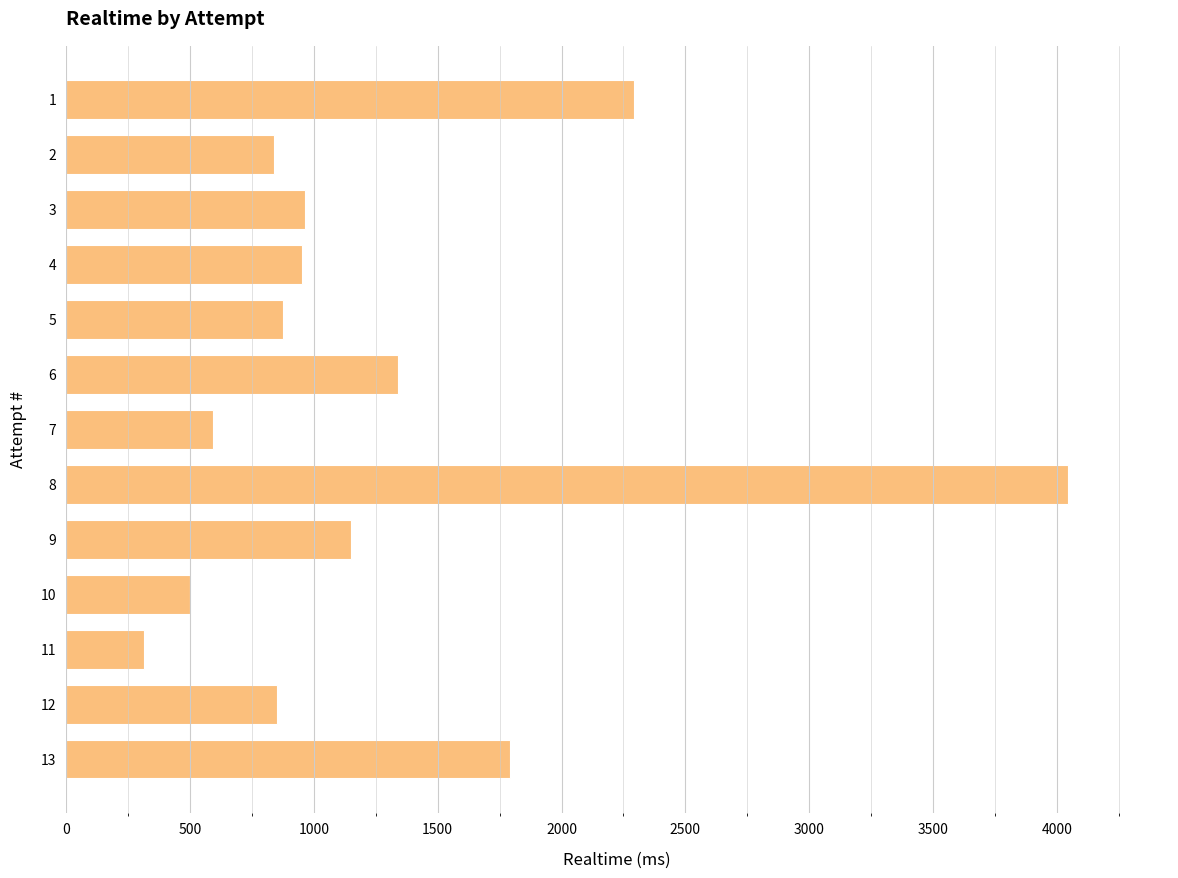

What is the sum of all values?

16514